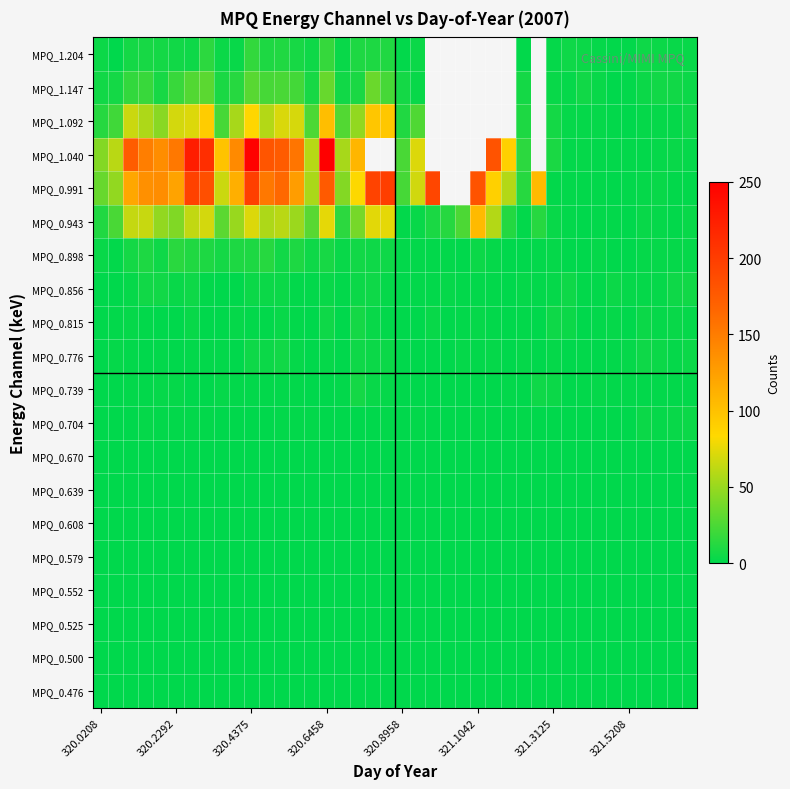

At how many categories does at least one series exceed 77?

21